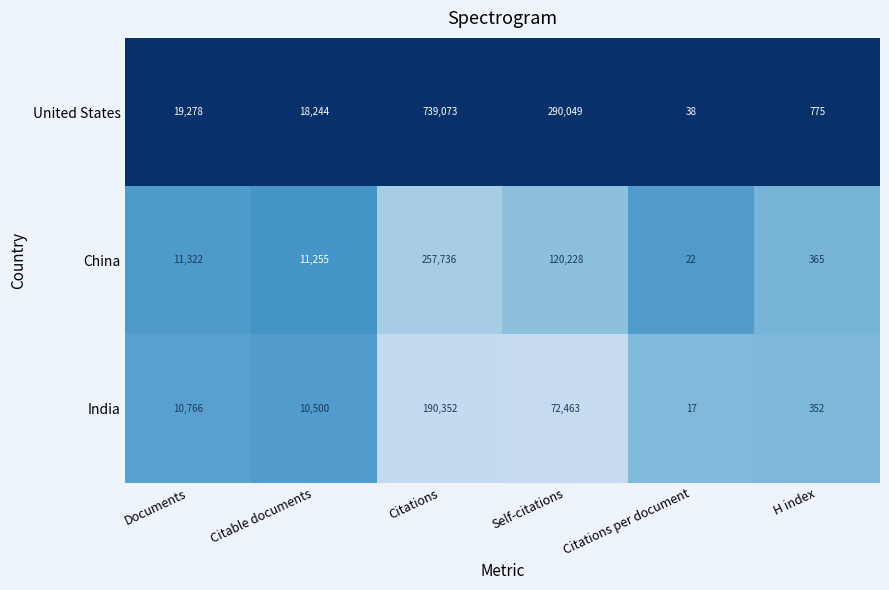

What is the minimum value shown in the chart?

17